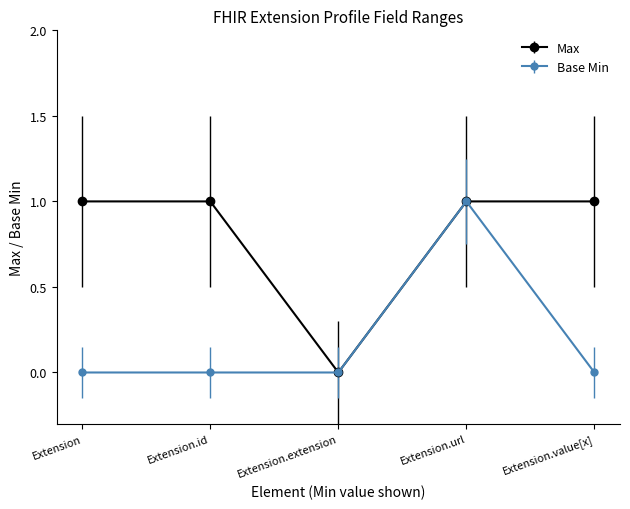

Where is the first local minimum for Max?

Extension.extension